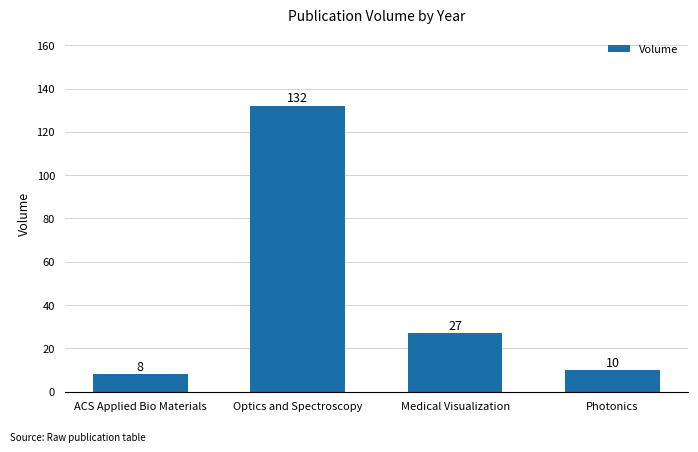

Count the number of data series in this chart.

1